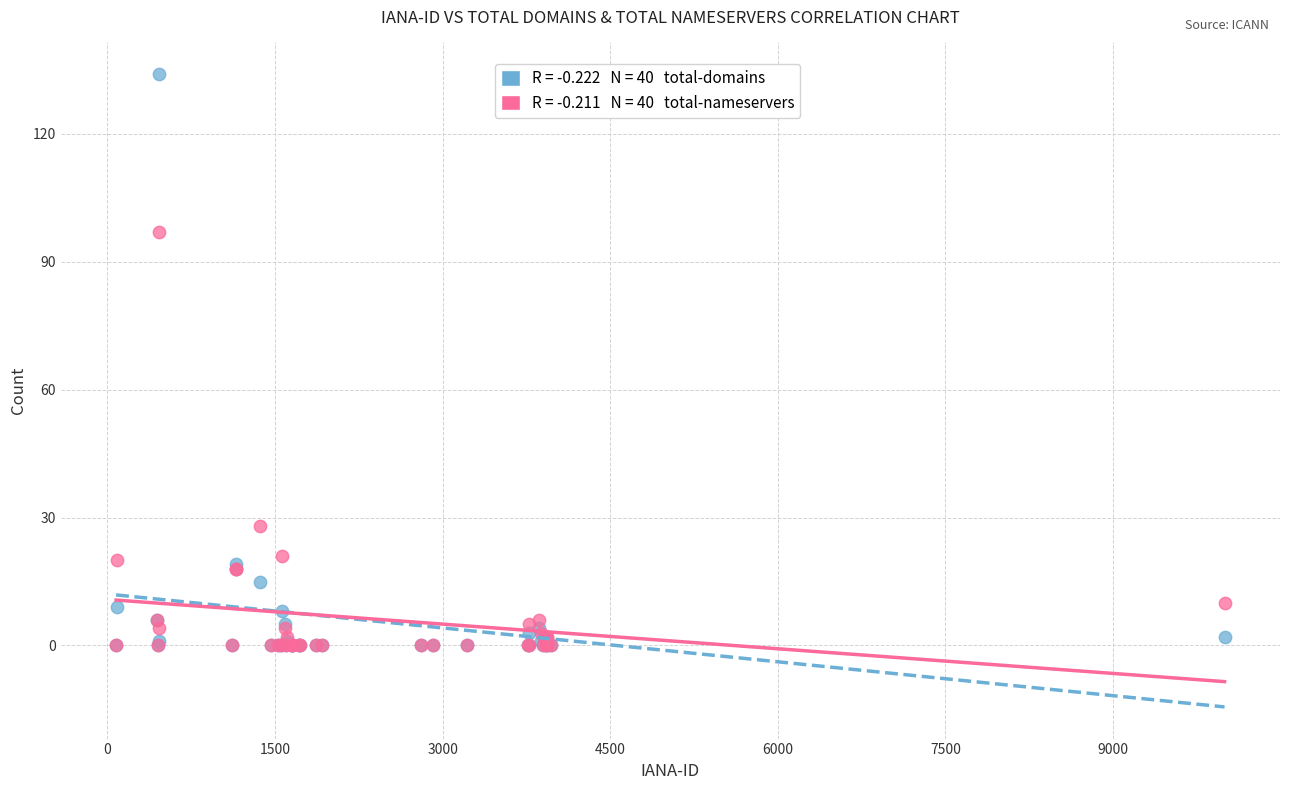

Across all series, what Y value is closest to 67?

97